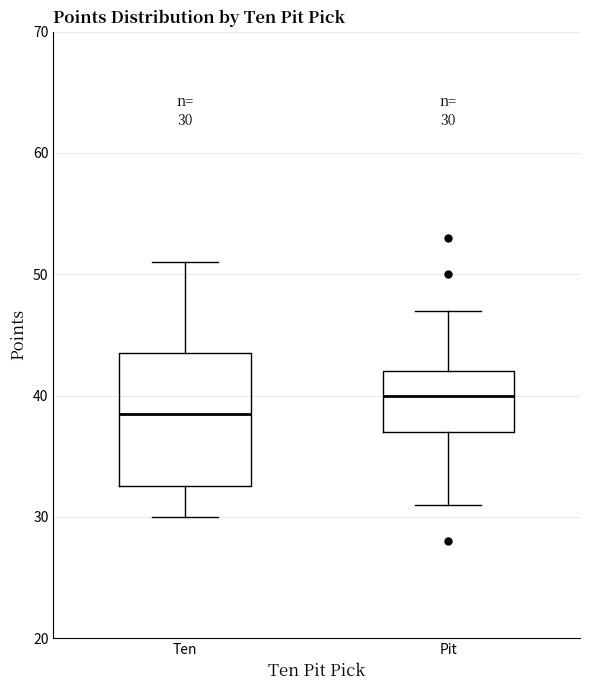

Which box's median line is the highest?

Pit